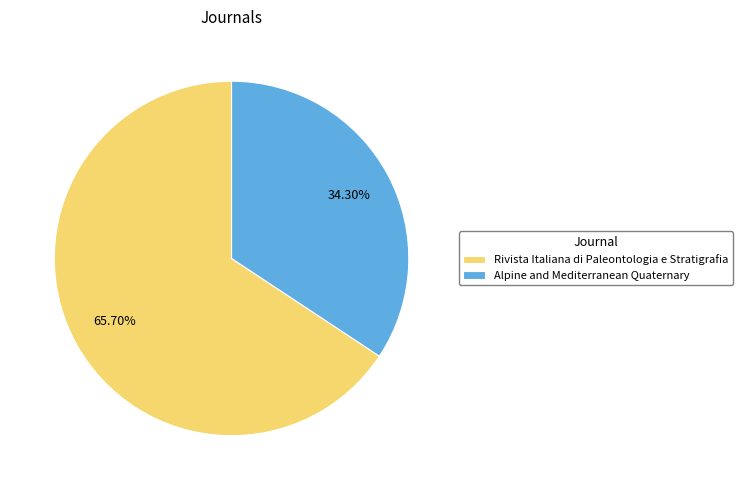

Which has a higher value, Rivista Italiana di Paleontologia e Stratigrafia or Alpine and Mediterranean Quaternary?

Rivista Italiana di Paleontologia e Stratigrafia